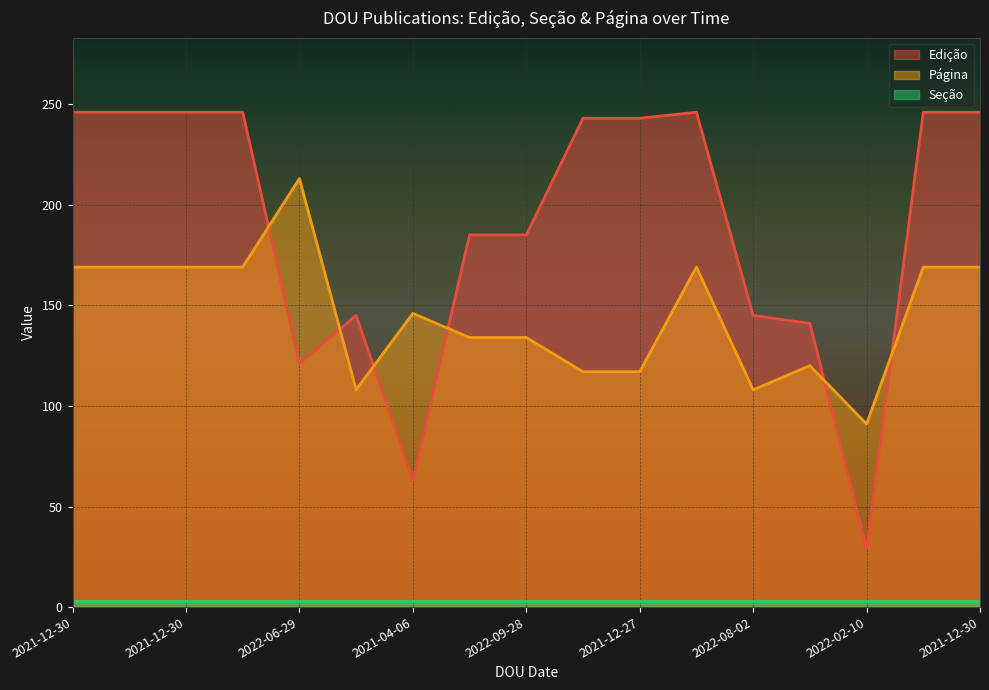

Between 2021-12-30 and 2021-12-30, which series saw the biggest shift?

Edição